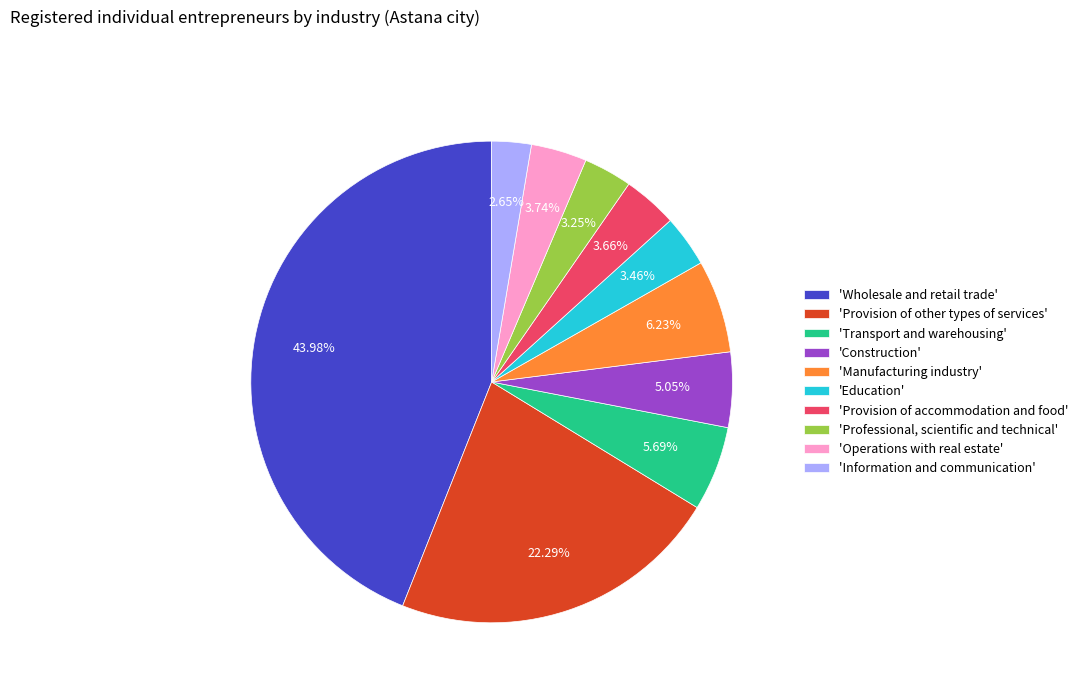

Between 'Information and communication' and 'Transport and warehousing', which is larger?

'Transport and warehousing'